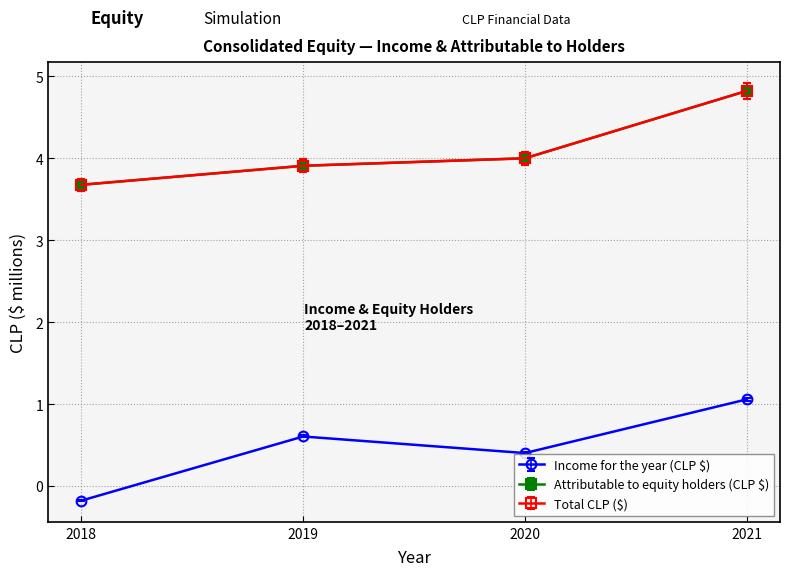

How many values in Income for the year (CLP $) are below zero?

1